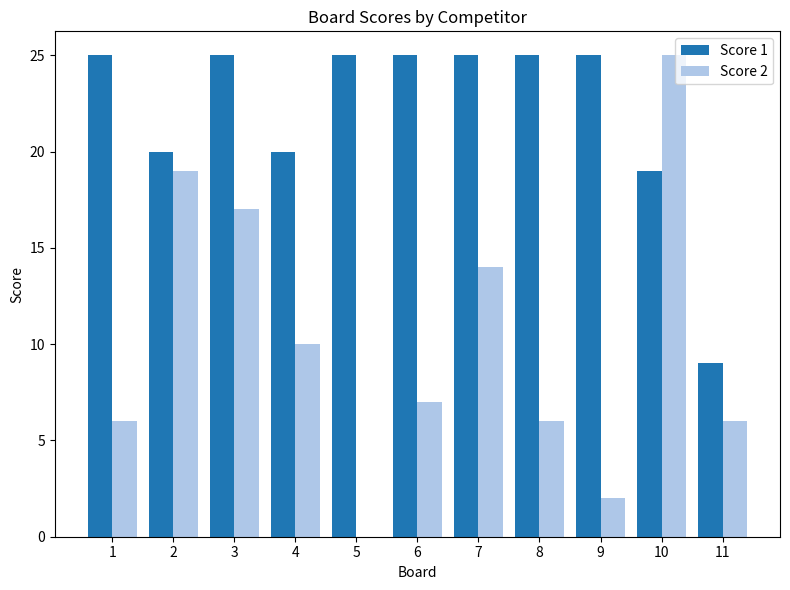

What is the sum of all Score 1 values?

243